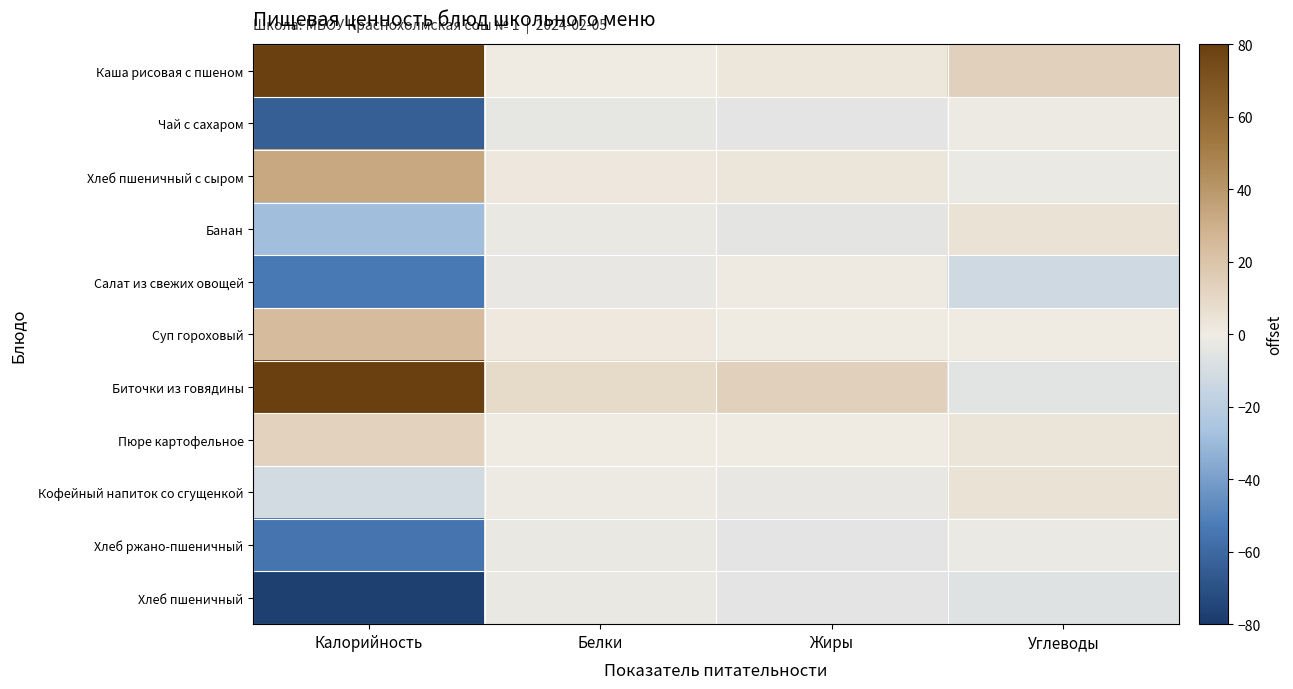

What is the minimum value shown in the chart?

-77.5